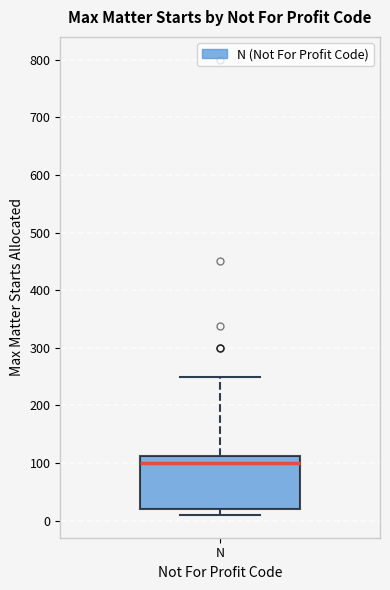

Where does the median line of the box for N sit on the y-axis? The values are not printed on the chart, so give them approximately, as read against the axis.

100